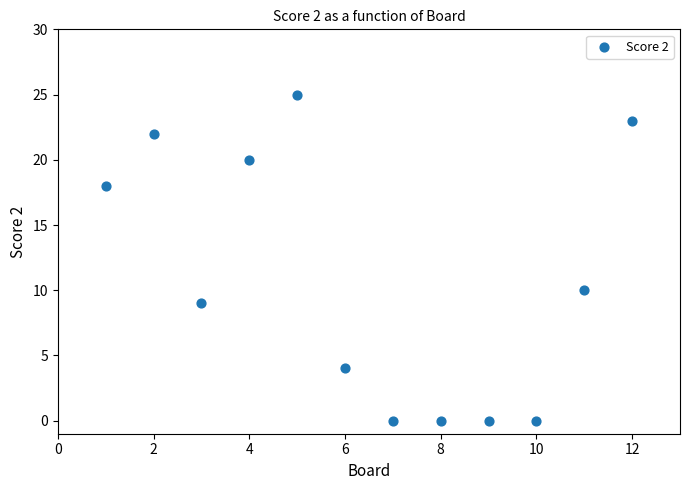

What is the average X value?

6